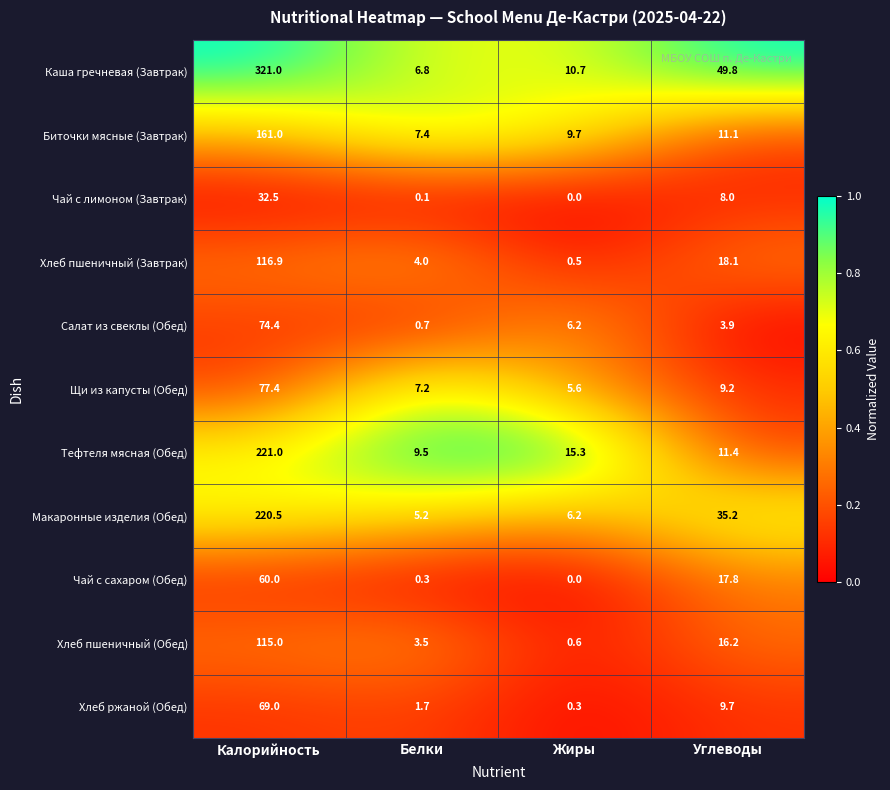

What is the greatest value displayed?

321.0